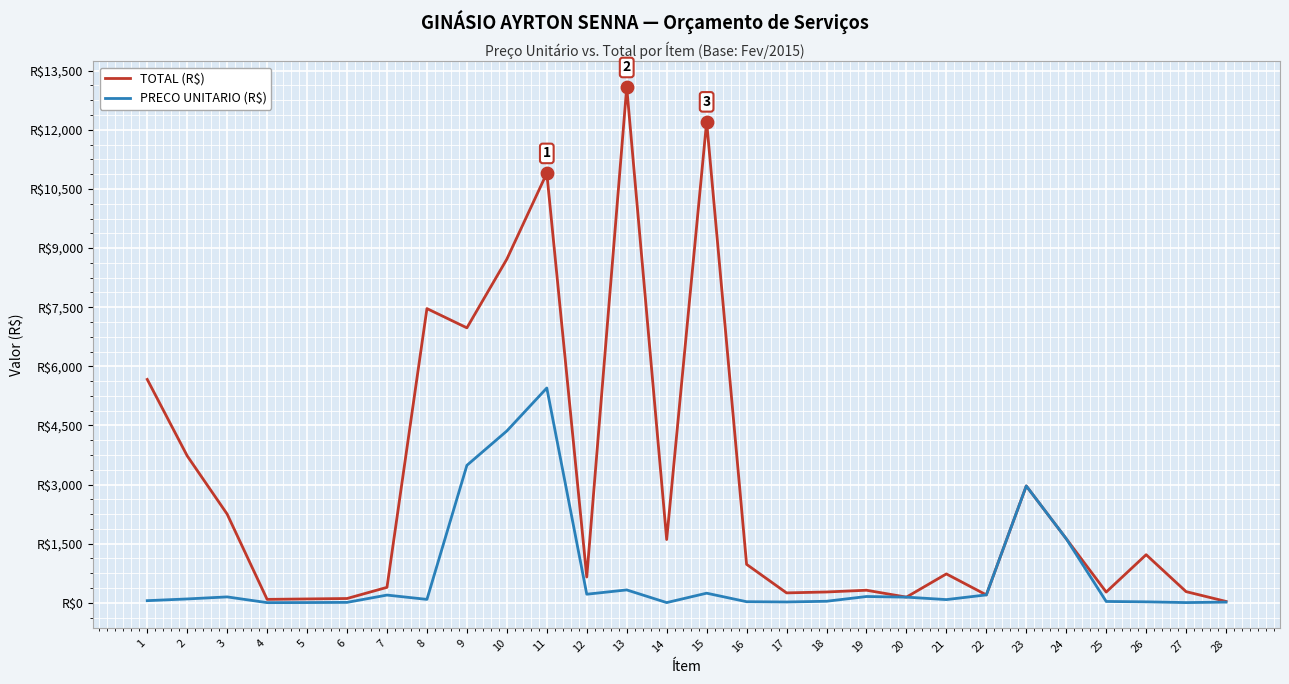

What are all the series names shown in the legend?

TOTAL (R$), PRECO UNITARIO (R$)